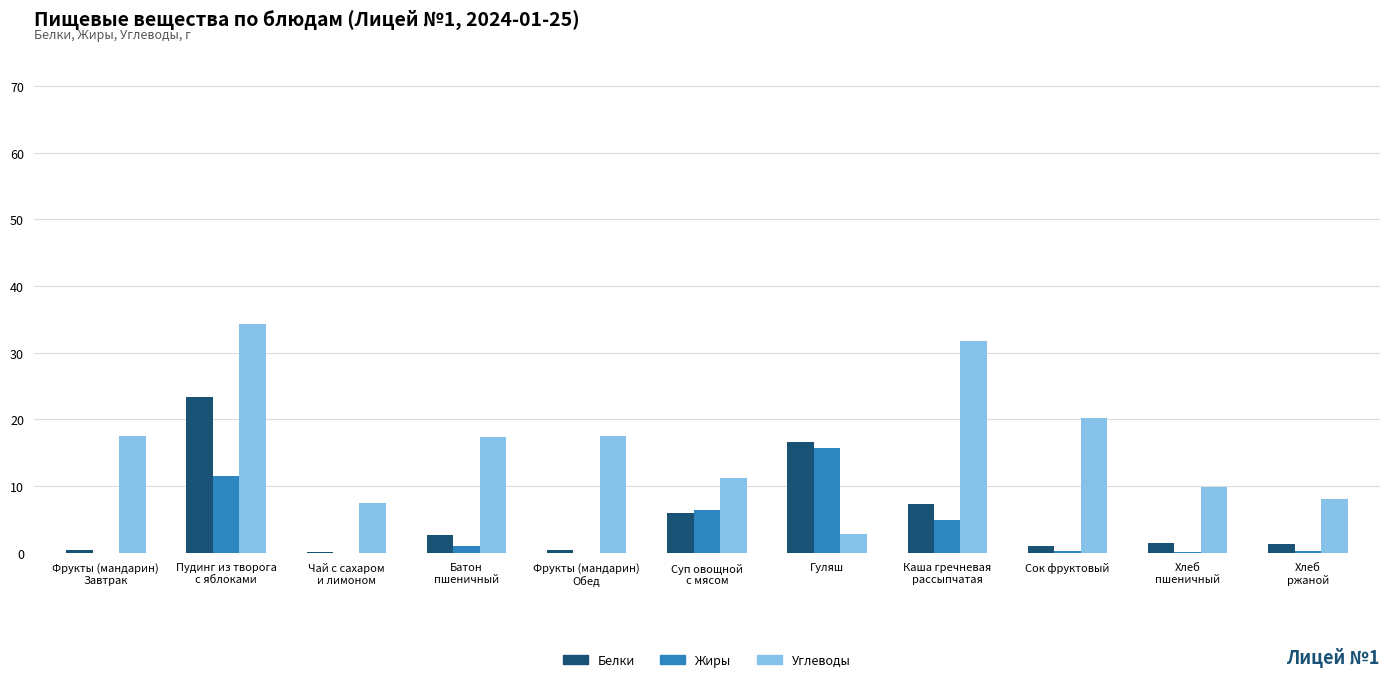

Is it true that Жиры equals 11.5 at Пудинг из творога
с яблоками?

True